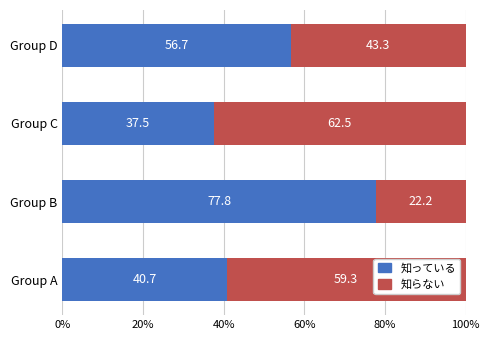

List the labels in order of 知っている value, smallest first.

Group C, Group A, Group D, Group B